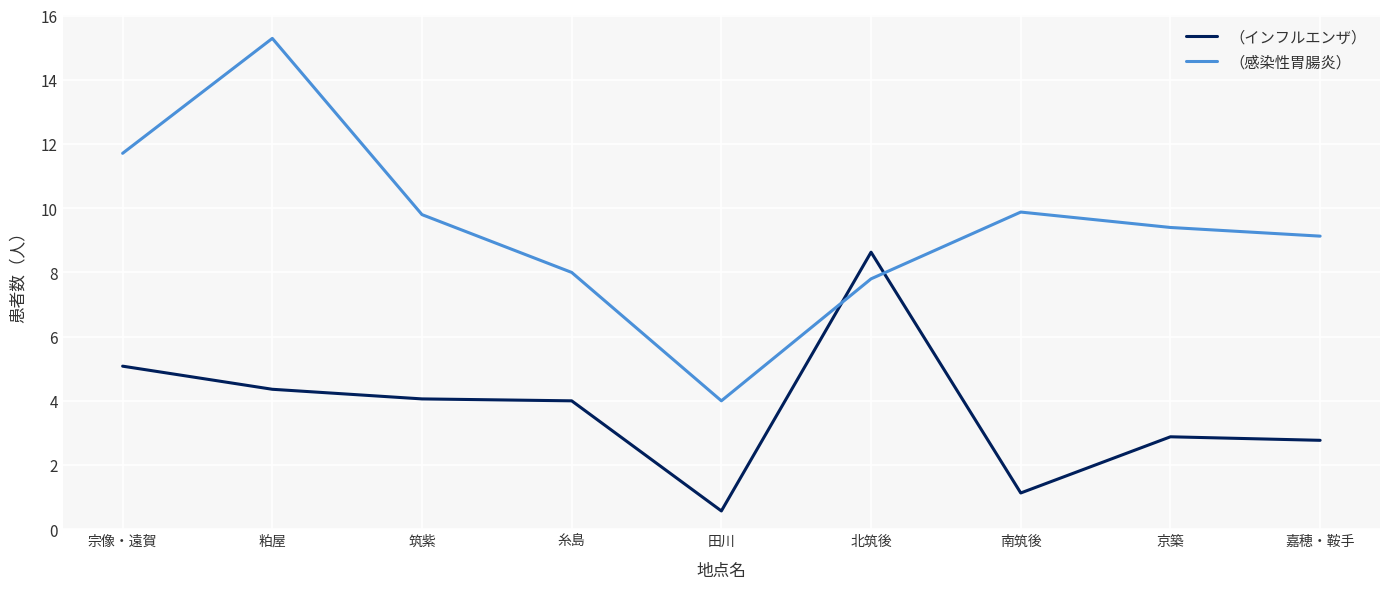

How many interior local peaks does the （感染性胃腸炎） series have?

2